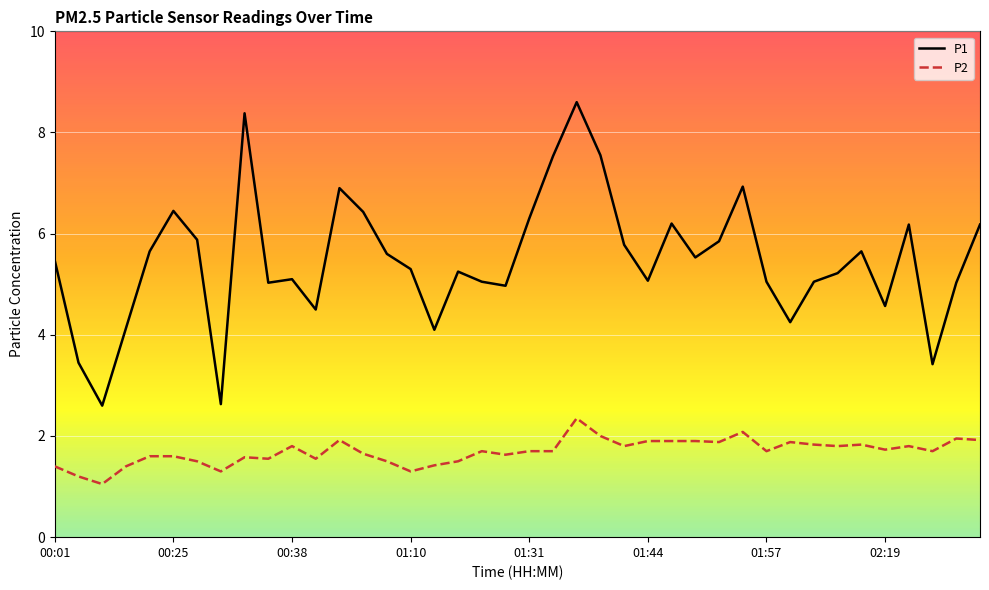

Which series has the largest total across all categories?

P1